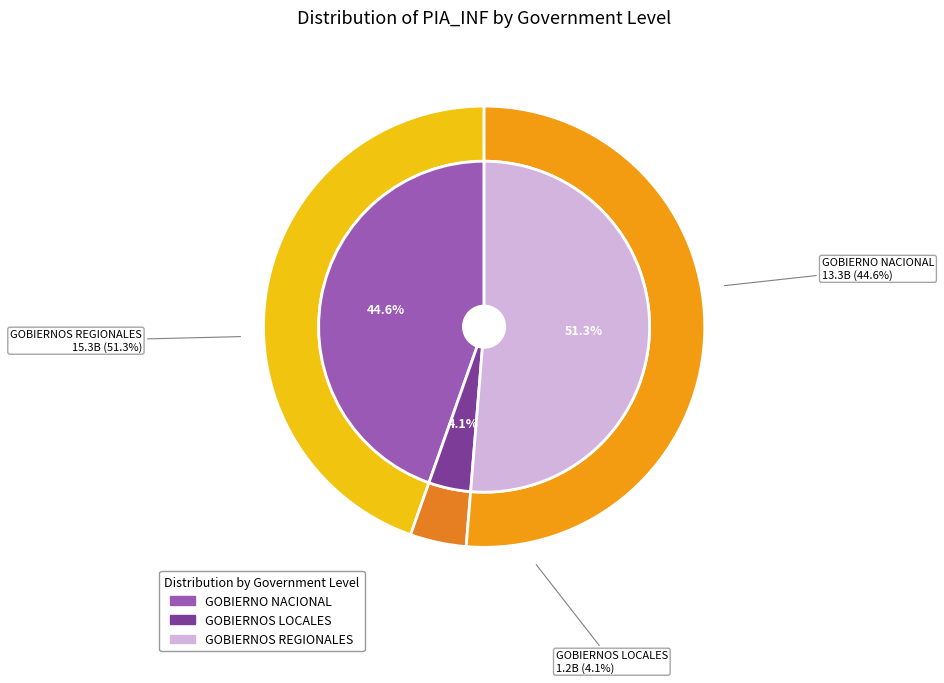

What percentage is the GOBIERNOS LOCALES slice, to the nearest percent?

4%